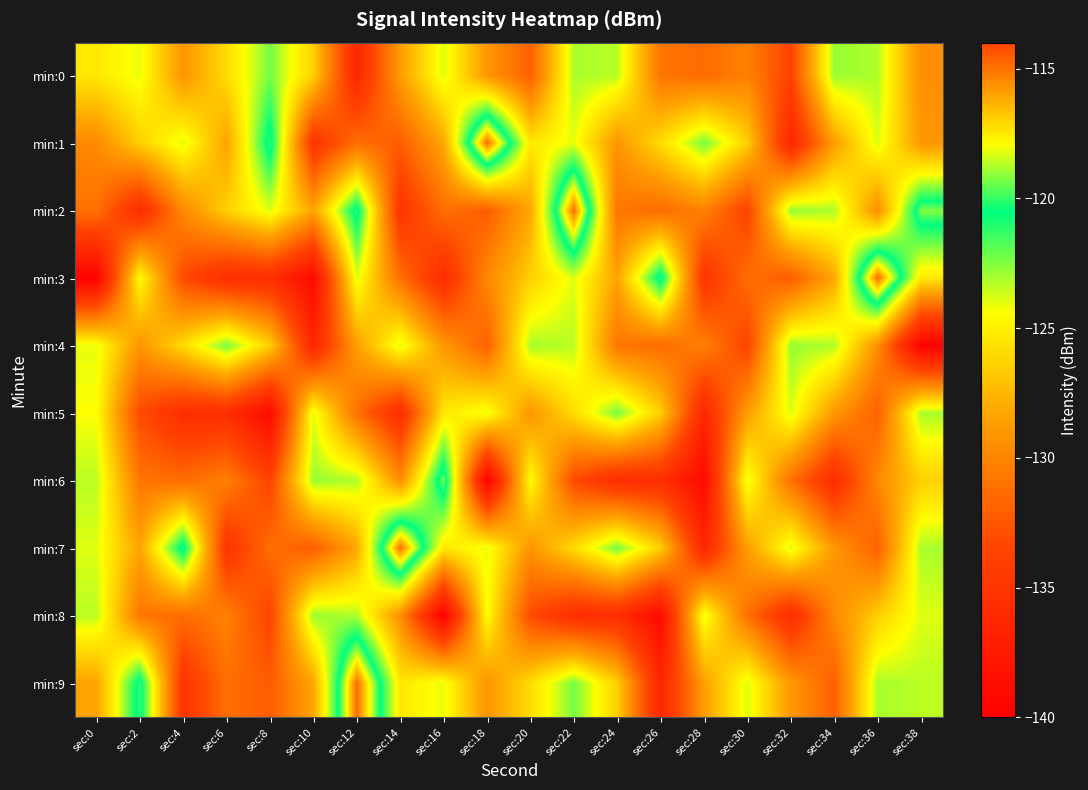

List the series in order of their peak value, highest first.

min:1, min:2, min:3, min:7, min:9, min:6, min:0, min:4, min:5, min:8